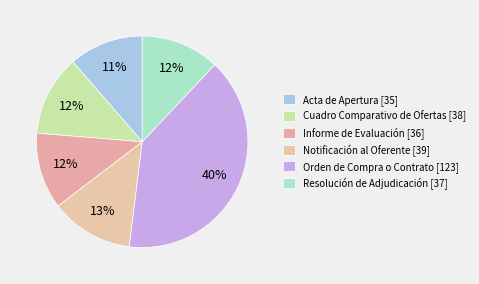

What is the total percentage of Resolución de Adjudicación and Acta de Apertura?

23.4%